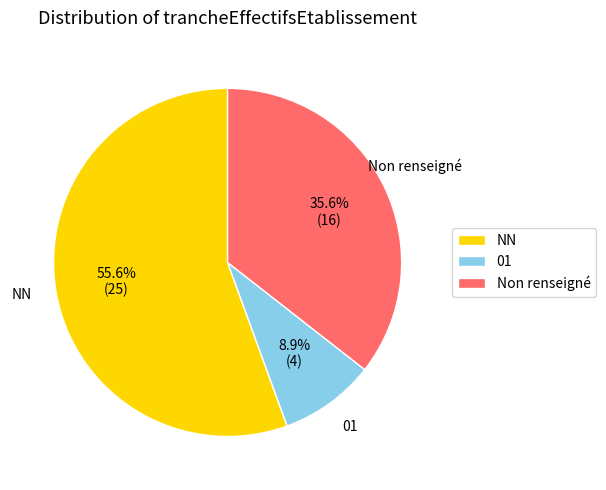

To the nearest percent, what is the difference between the largest and smallest slice percentages?

47%